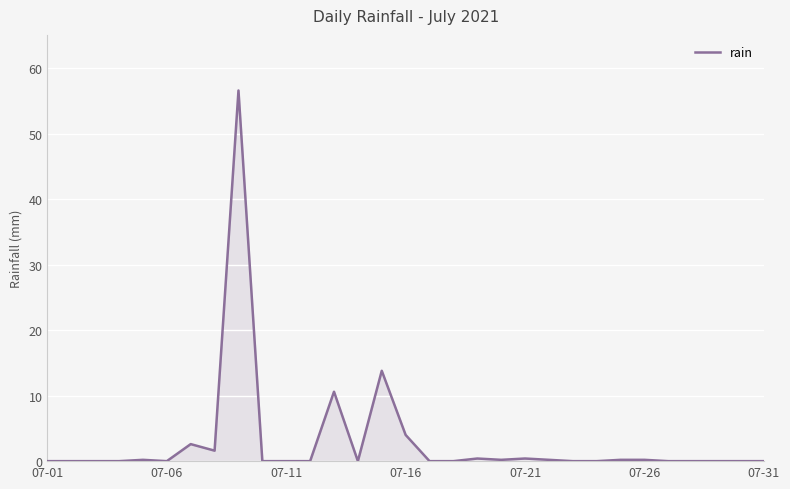

What is the maximum value shown in the chart?

56.6